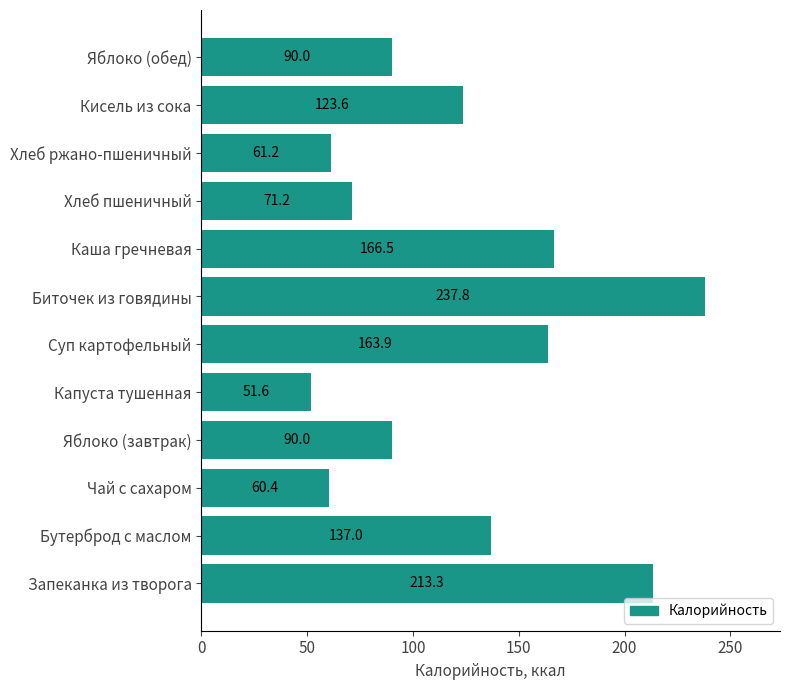

What is the maximum value shown in the chart?

237.8